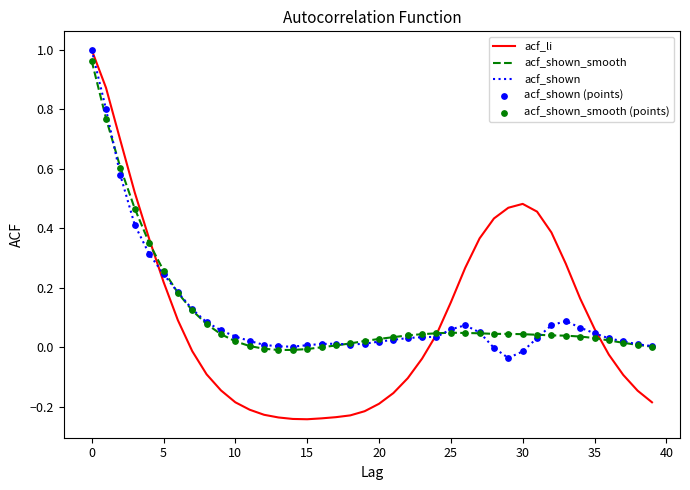

Which series has the largest range (max minus min)?

acf_li